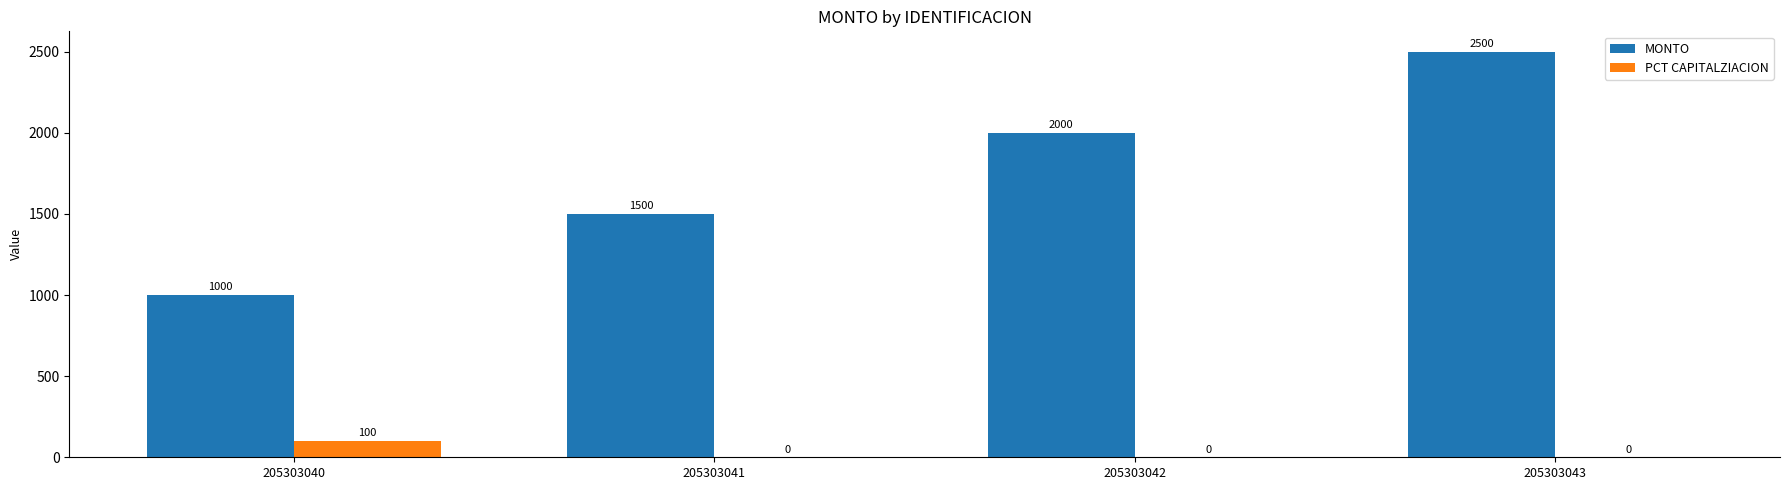

Is the value of MONTO at 205303040 greater than the value of PCT CAPITALZIACION at 205303040?

Yes